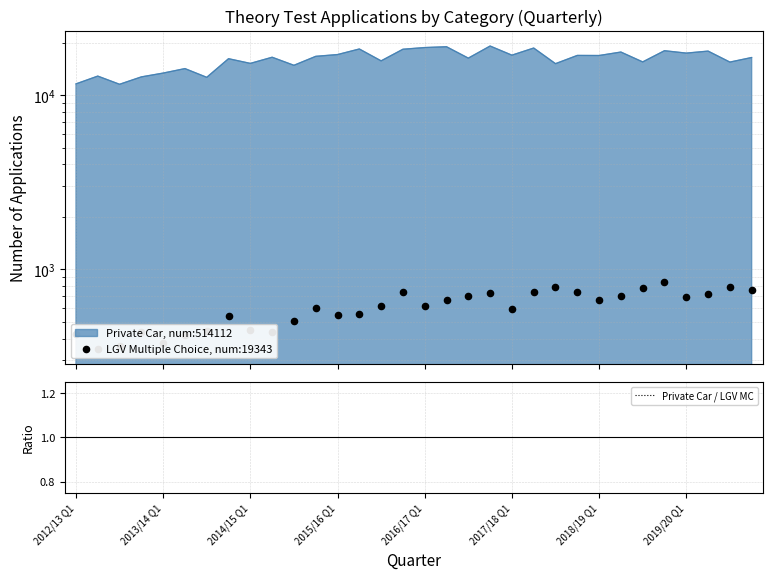

Is the value of LGV Multiple Choice, num:19343 at 2019/20 Q1 greater than the value of Private Car / LGV MC at 8?

Yes